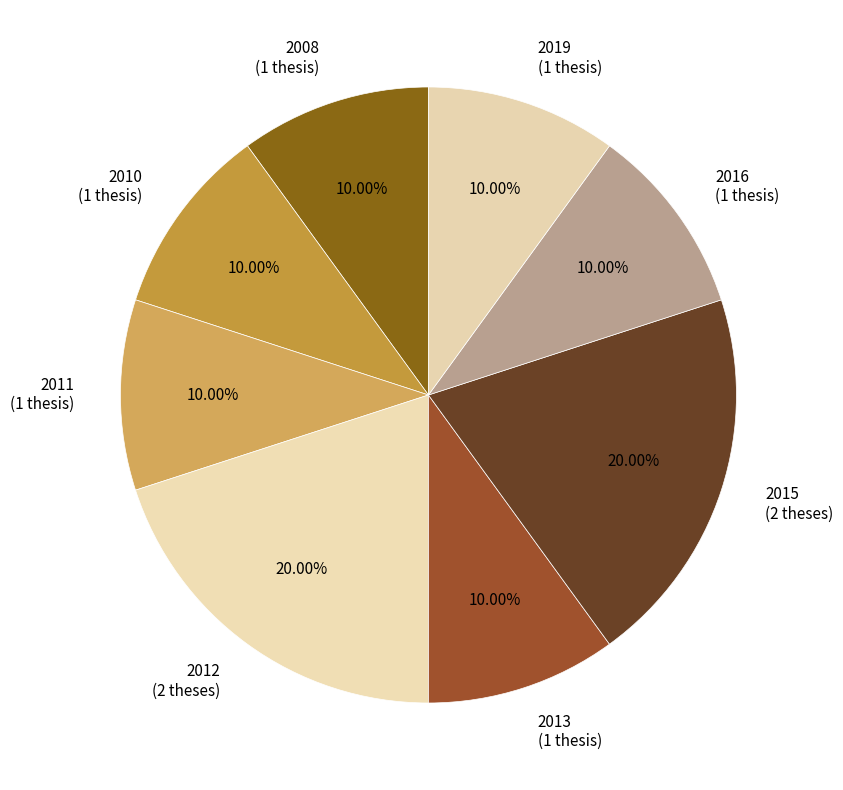

Is there a majority slice in this chart?

No